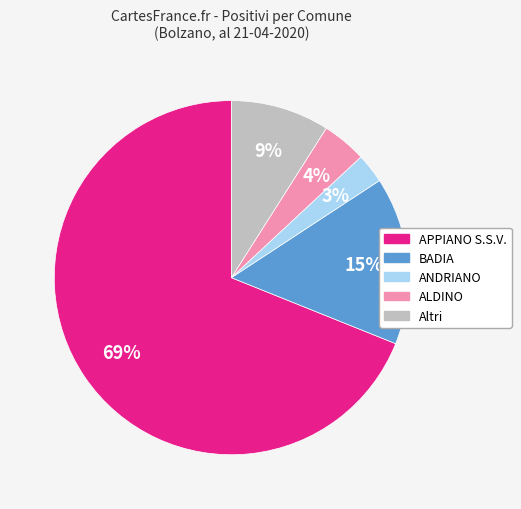

Is there a majority slice in this chart?

Yes